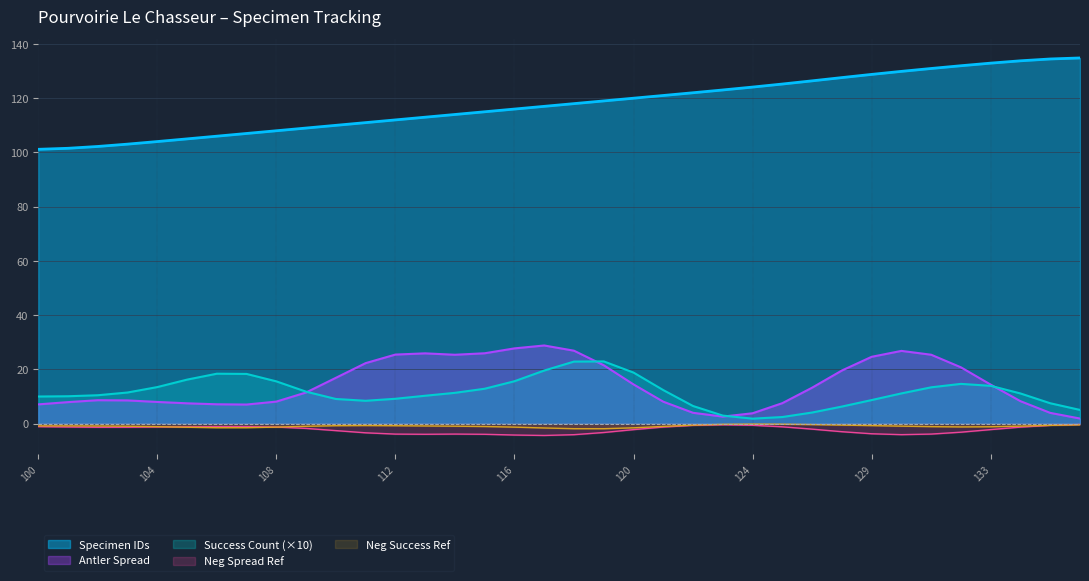

What is the value of the Specimen IDs point at the 4th from the left?

103.0